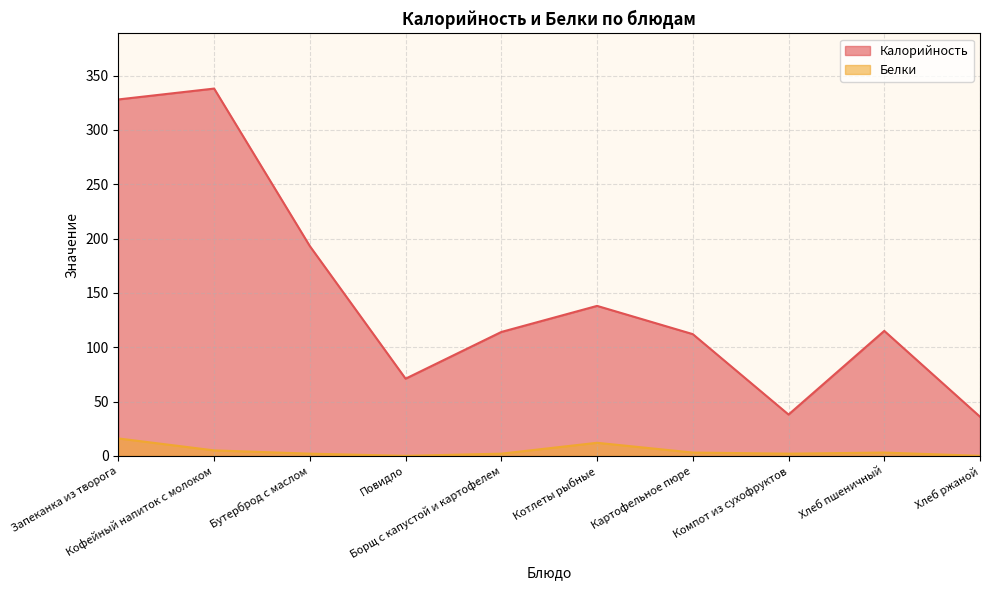

What position from the right is Компот из сухофруктов?

3